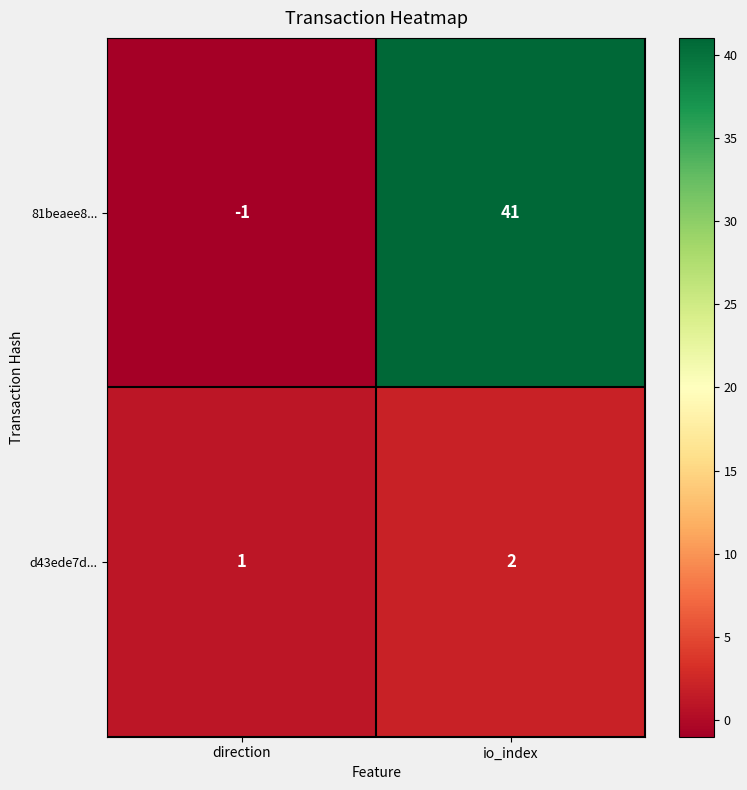

The d43ede7d... series shows 1 at io_index. True or false?

False